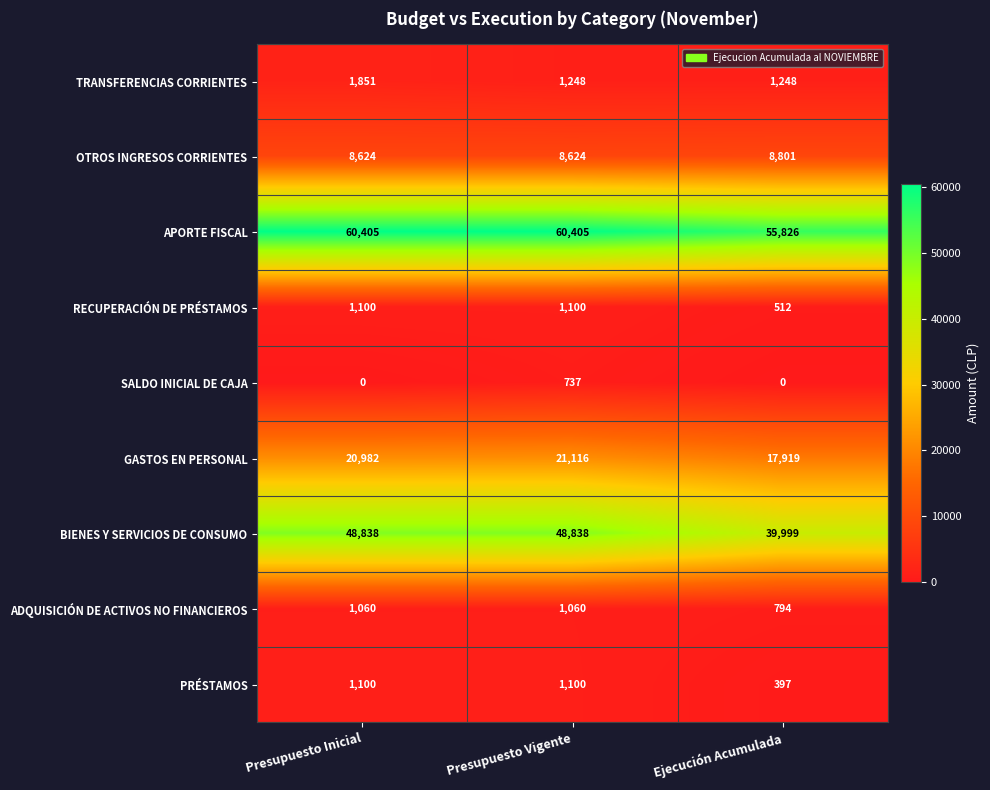

Which series has the widest spread of values?

BIENES Y SERVICIOS DE CONSUMO